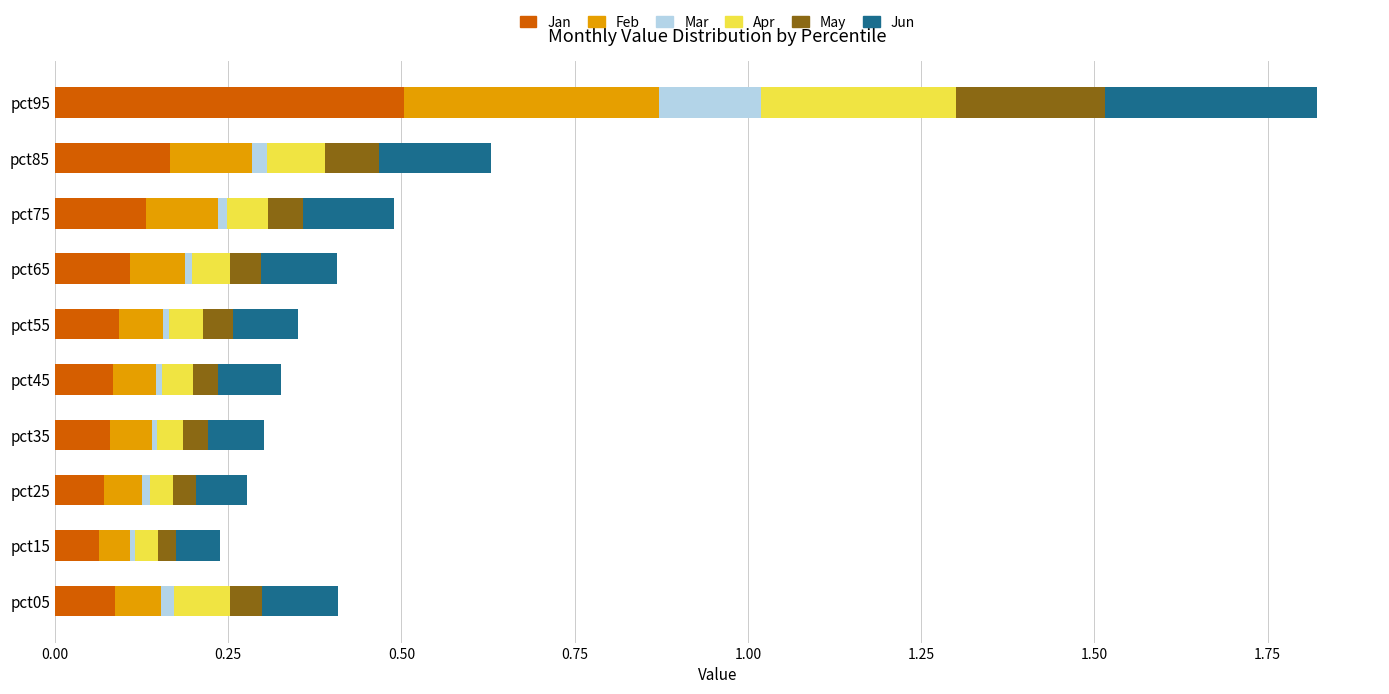

The value of Jan at pct85 is 0.2. True or false?

True